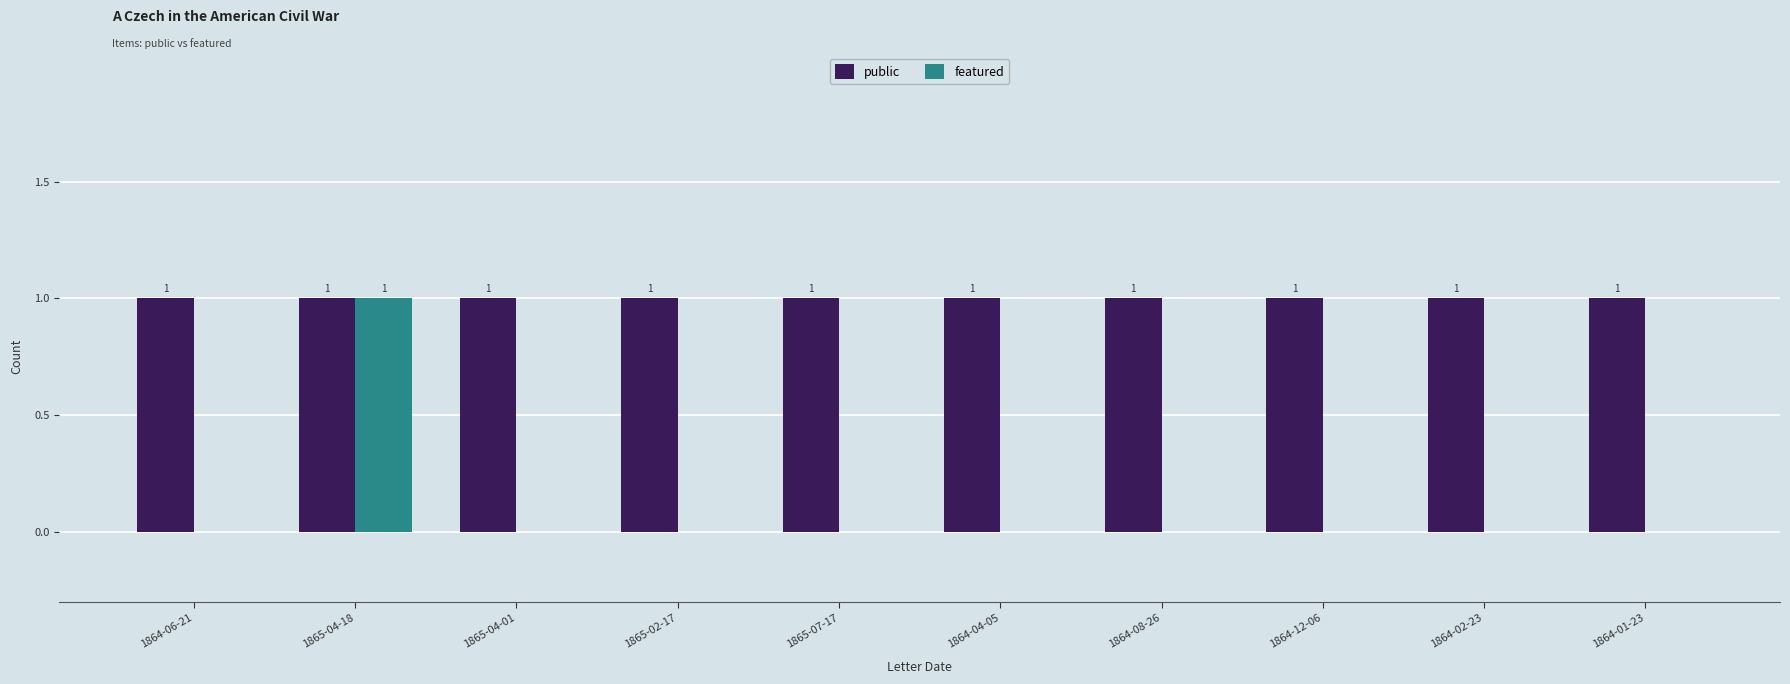

True or false: public has a value of 1 at 1864-04-05.

True